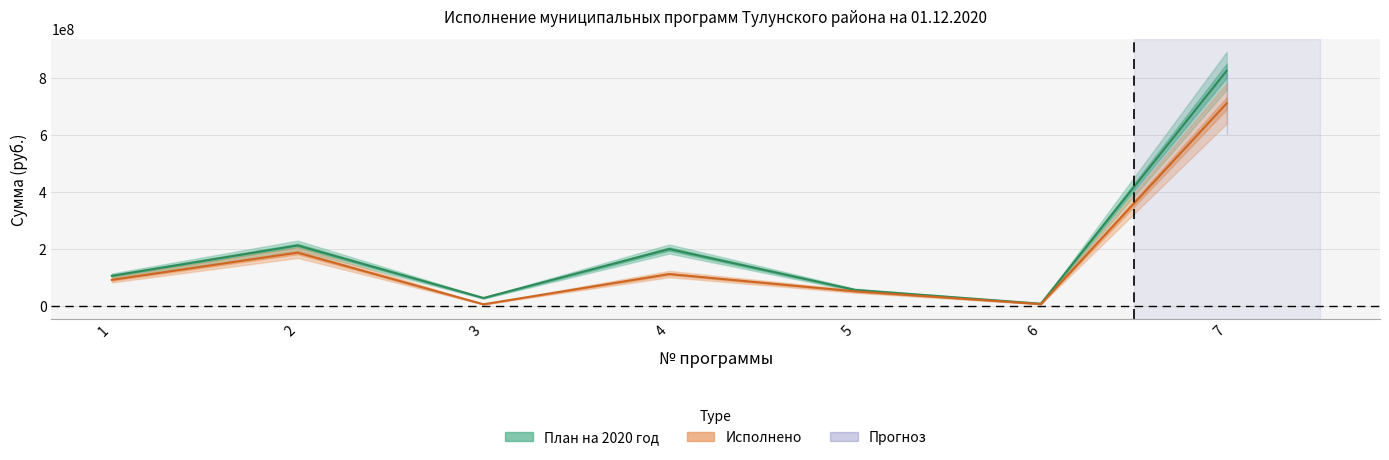

What is the value of the Исполнено point at the 3rd from the left?

6058644.8